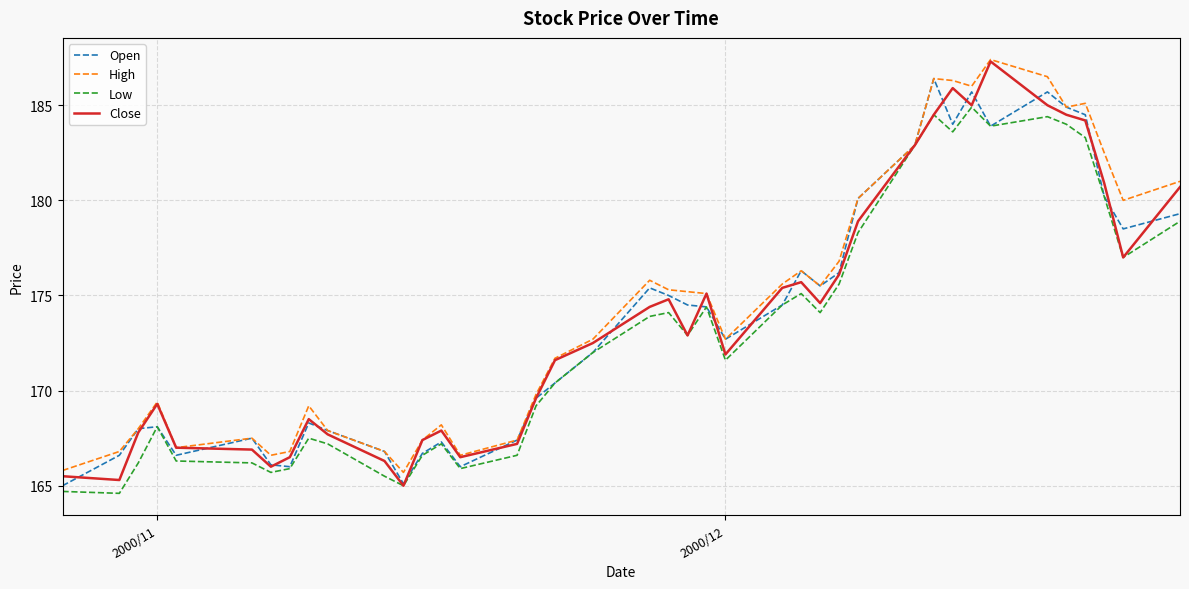

Is this an area chart (filled region under the line)?

No